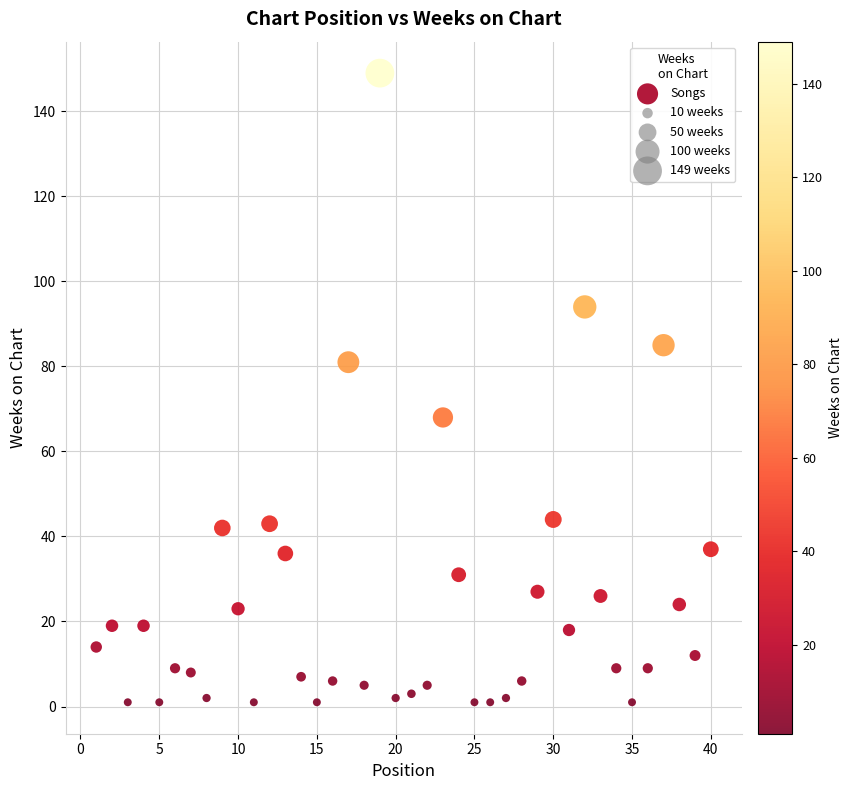

What is the range of X values (max minus min)?

39